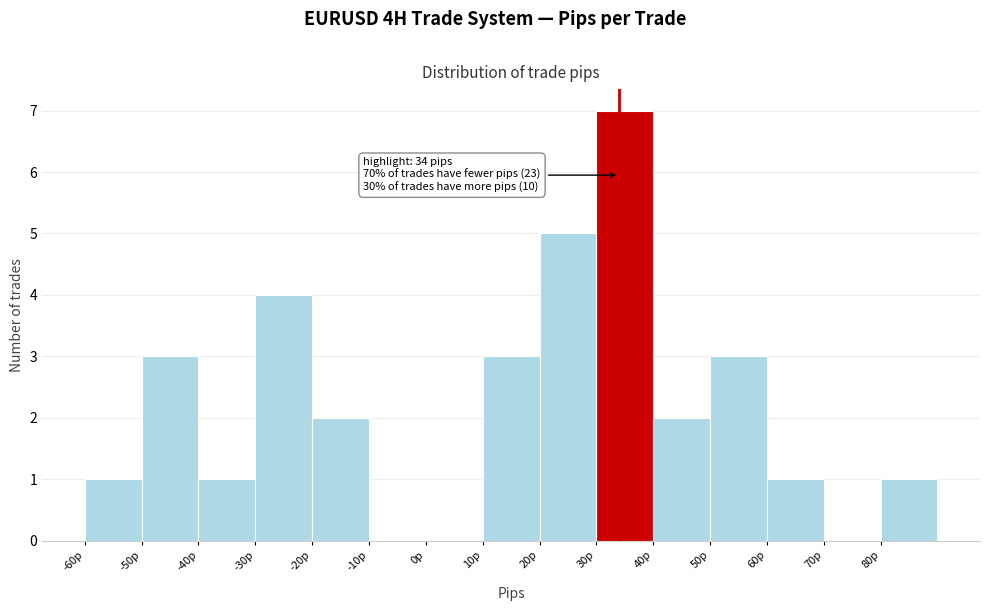

Which range on the x-axis has the tallest bar?

30 to 40